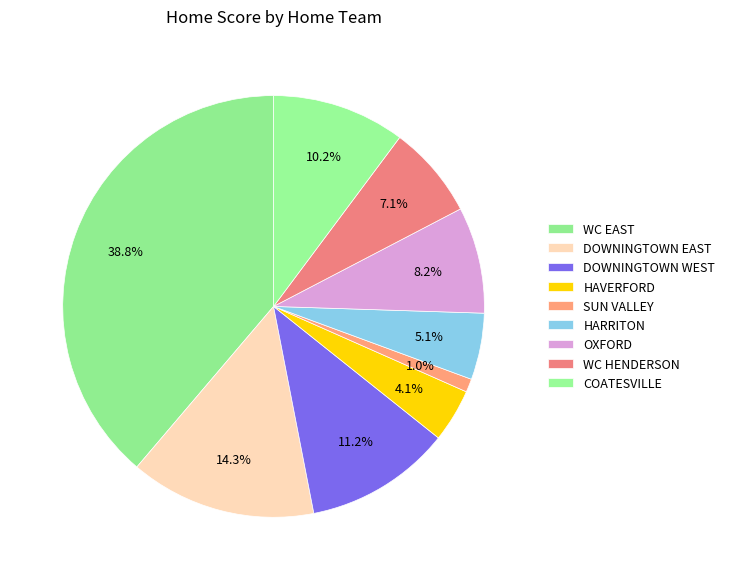

Which has a higher value, COATESVILLE or HARRITON?

COATESVILLE